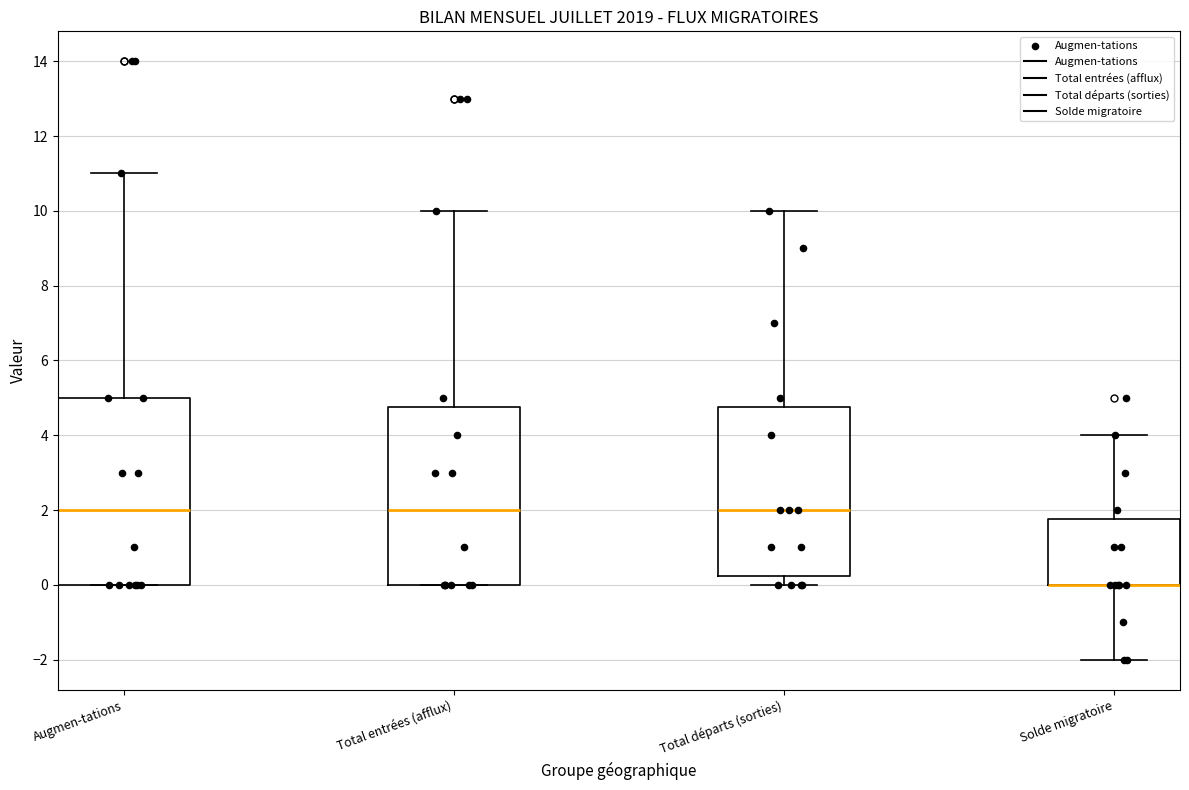

Where is the upper edge of the box for Augmen-tations on the y-axis? The values are not printed on the chart, so give them approximately, as read against the axis.

5.0